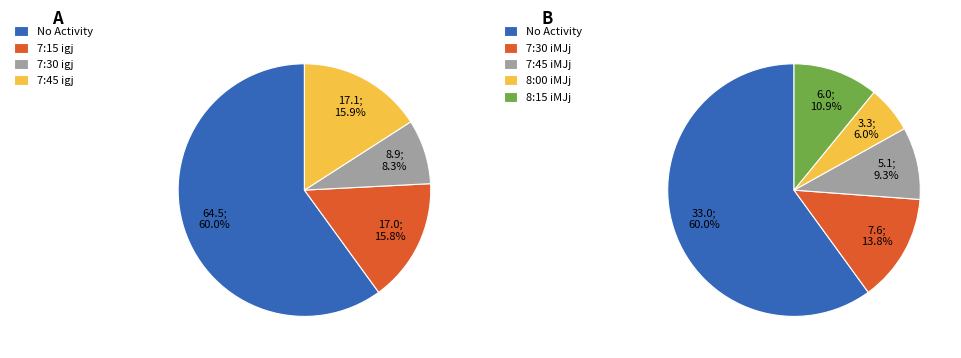

What is the difference between the highest and lowest values at 3?

3.3